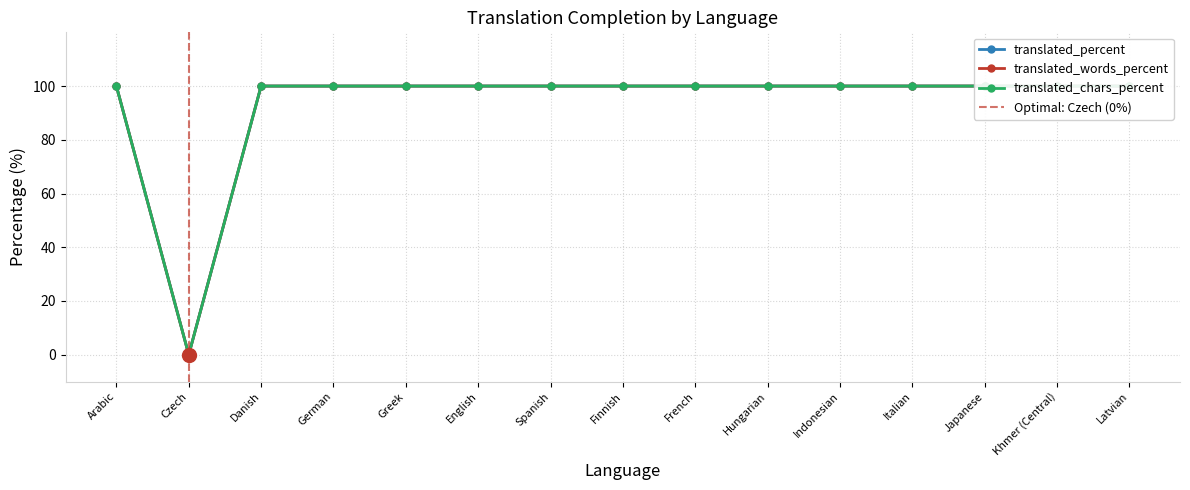

Where is the first local minimum for translated_percent?

Czech